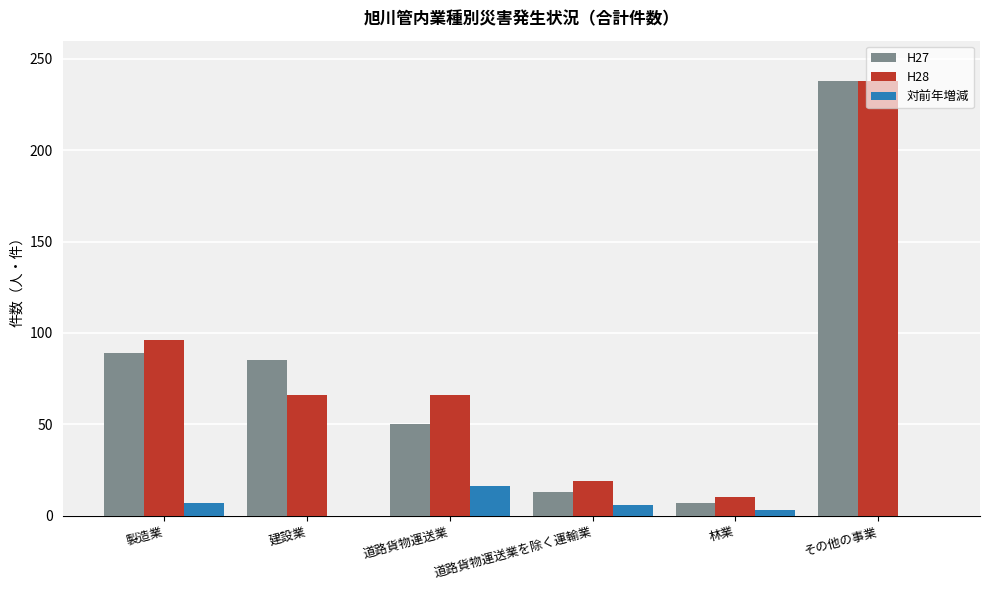

What position from the left is 建設業?

2